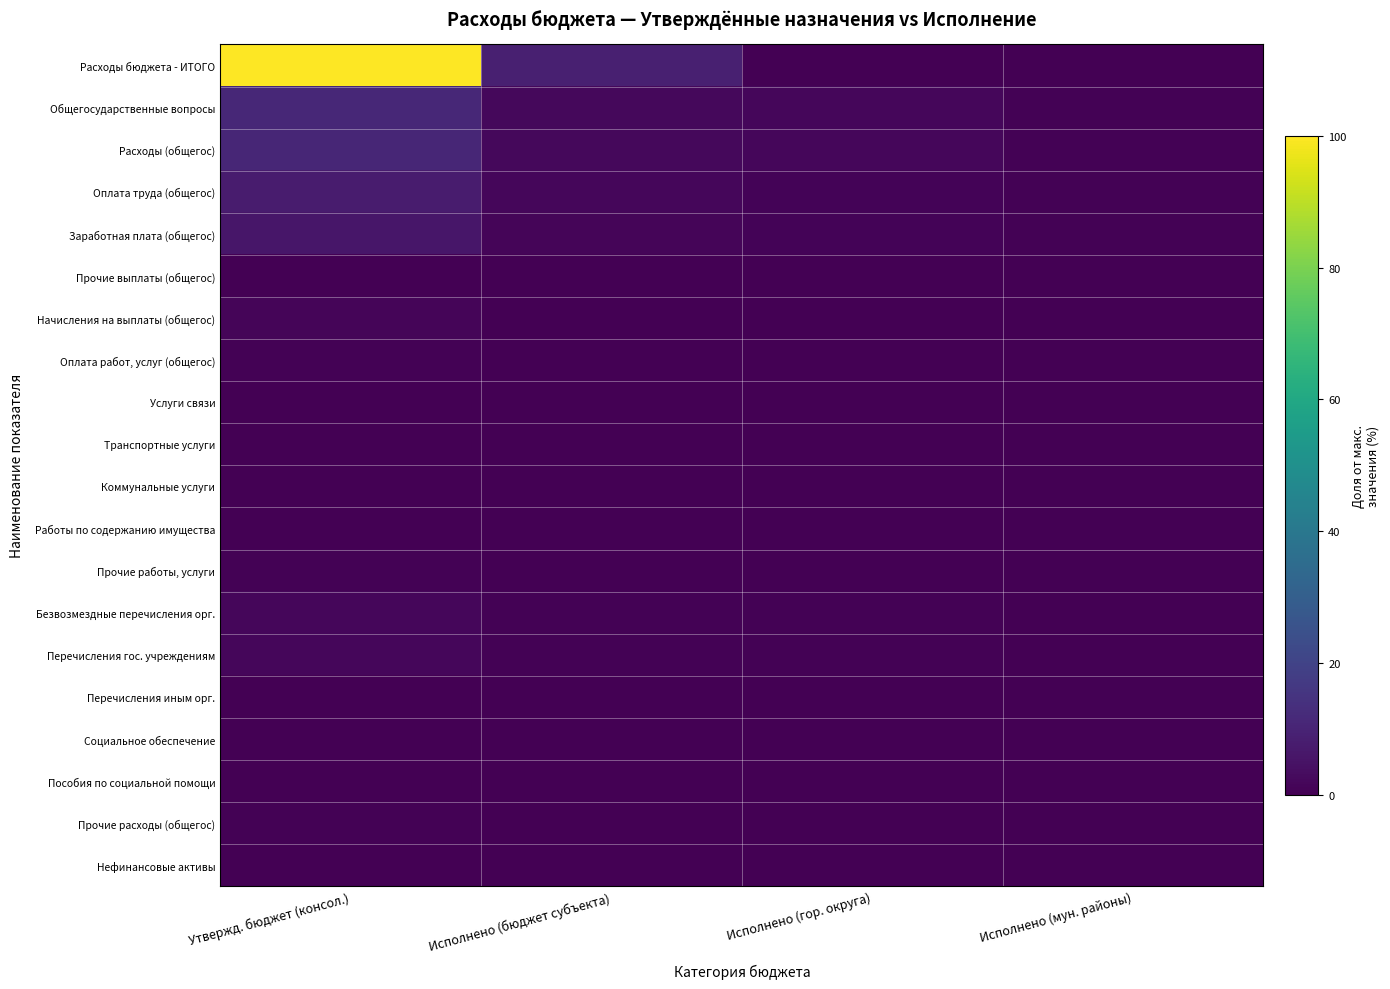

Which series has the widest spread of values?

Расходы бюджета - ИТОГО